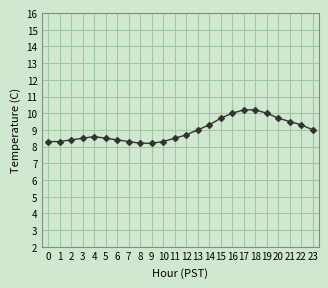

Reading right to left, transcribe all the data shown in this chart.

23=9.0	22=9.3	21=9.5	20=9.7	19=10.0	18=10.2	17=10.2	16=10.0	15=9.7	14=9.3	13=9.0	12=8.7	11=8.5	10=8.3	9=8.2	8=8.2	7=8.3	6=8.4	5=8.5	4=8.6	3=8.5	2=8.4	1=8.3	0=8.3